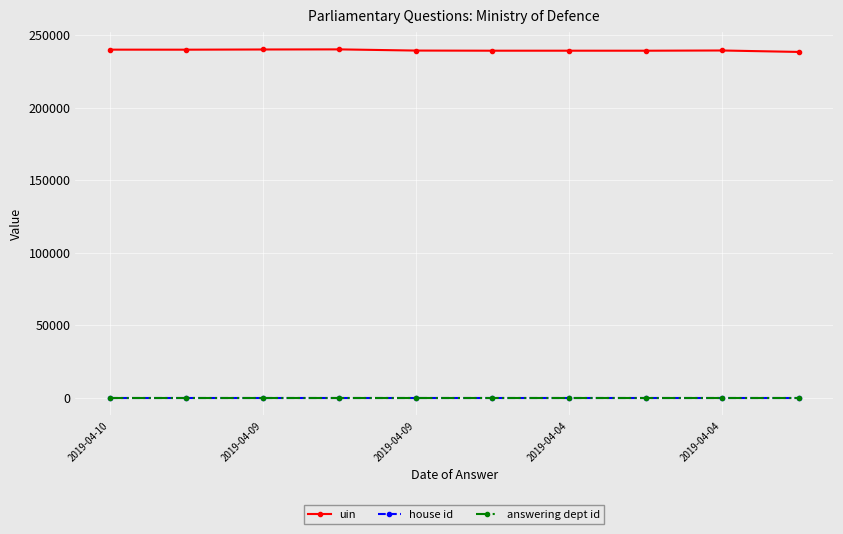

What is the greatest value displayed?

240104